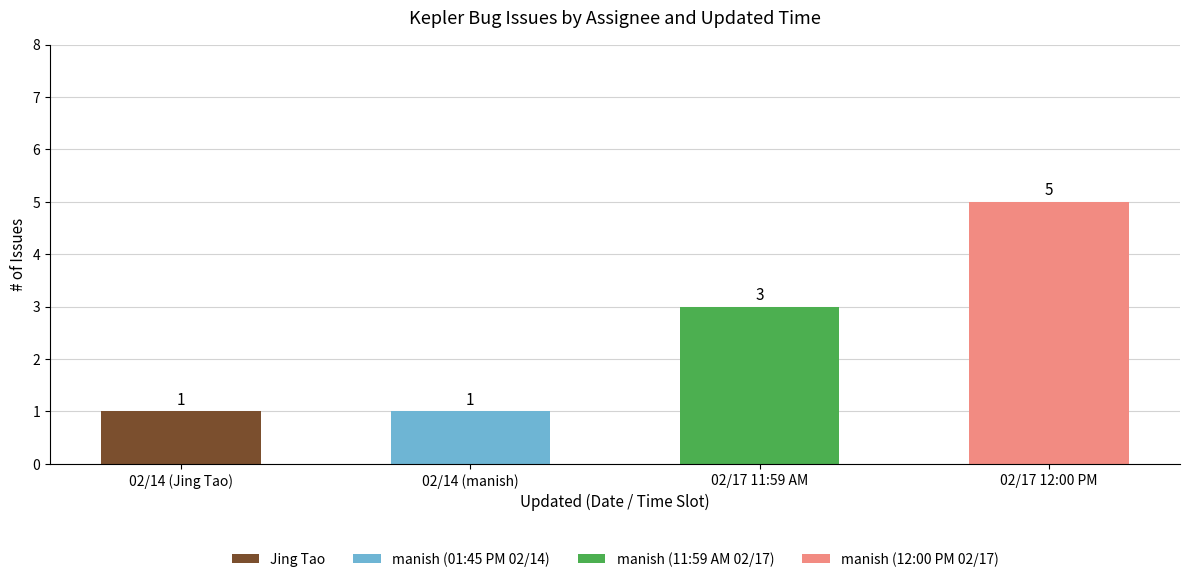

At which category is the sum across all series the highest?

02/17 12:00 PM